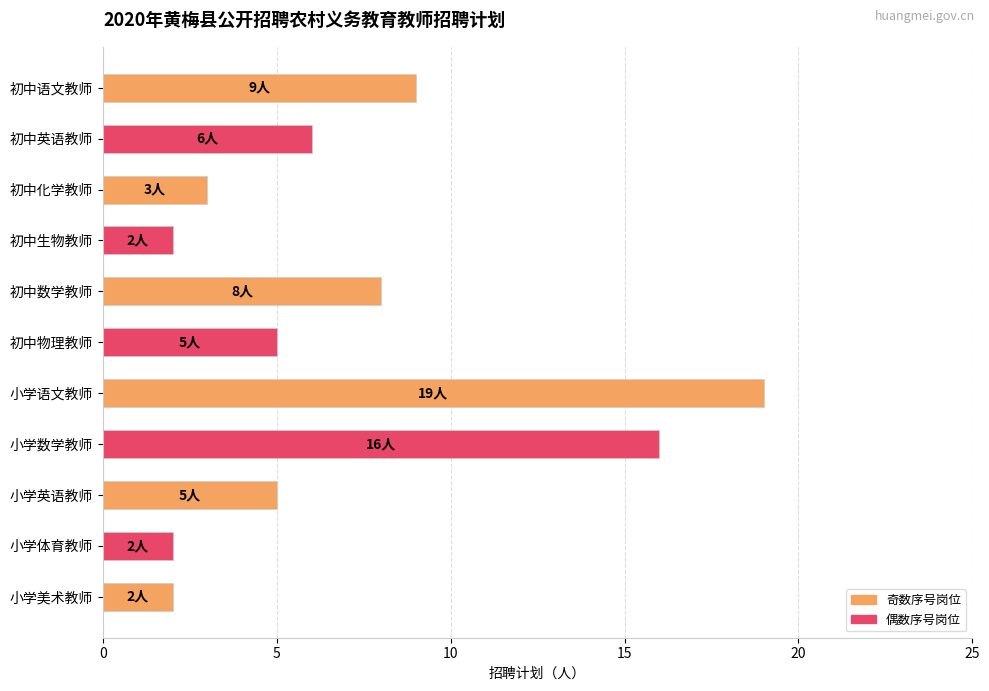

What is the greatest value displayed?

19